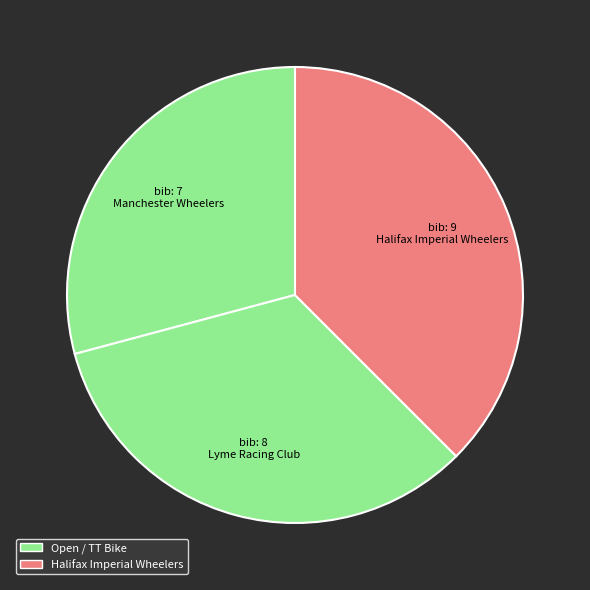

Do Manchester Wheelers and Lyme Racing Club together represent more than half of the pie?

Yes